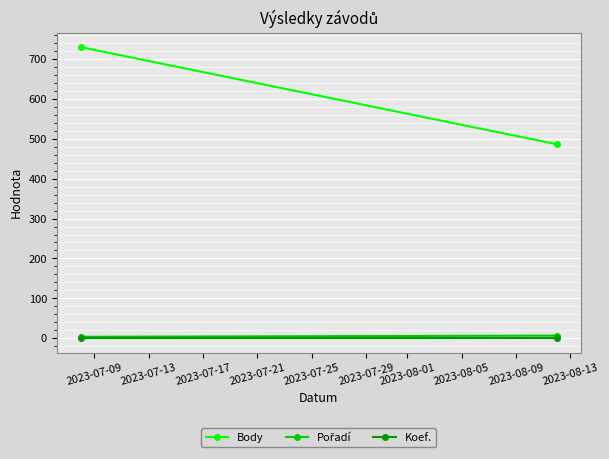

Is it true that Koef. equals 1 at 2023-07-09?

True